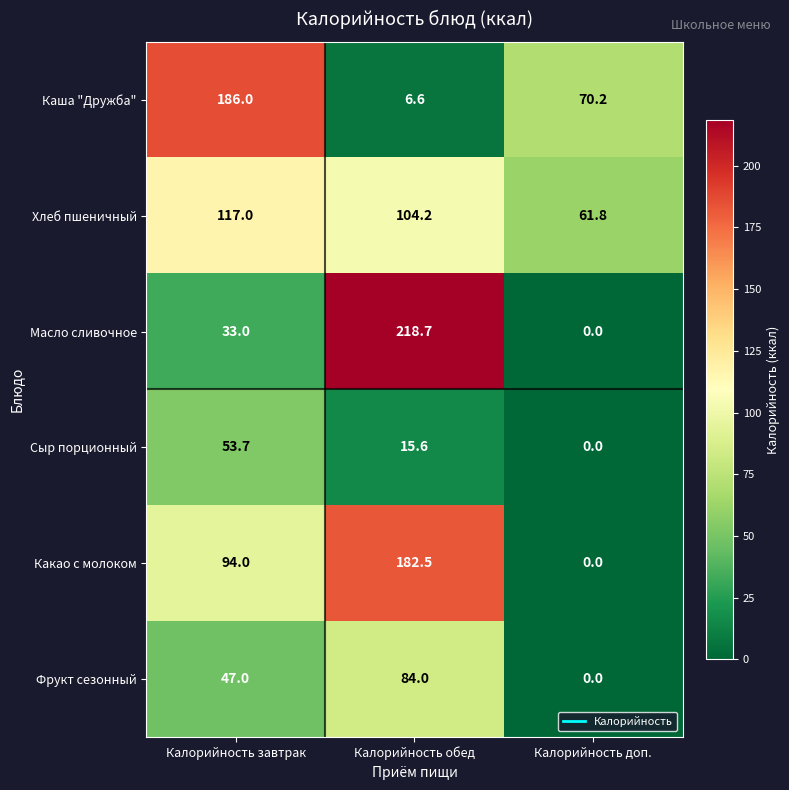

At which category is the sum across all series the highest?

Калорийность обед